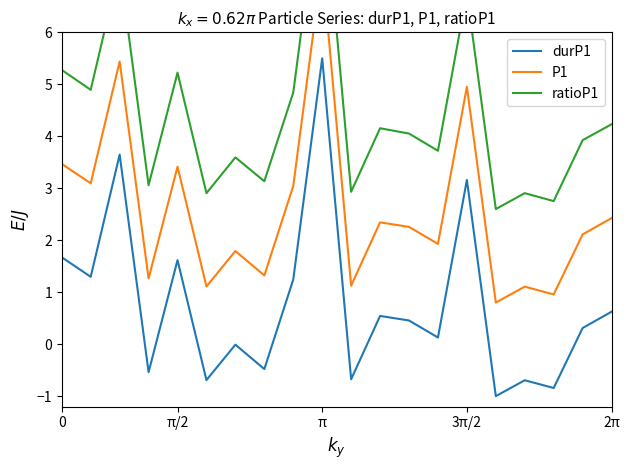

Does the chart display data point markers on the line(s)?

No